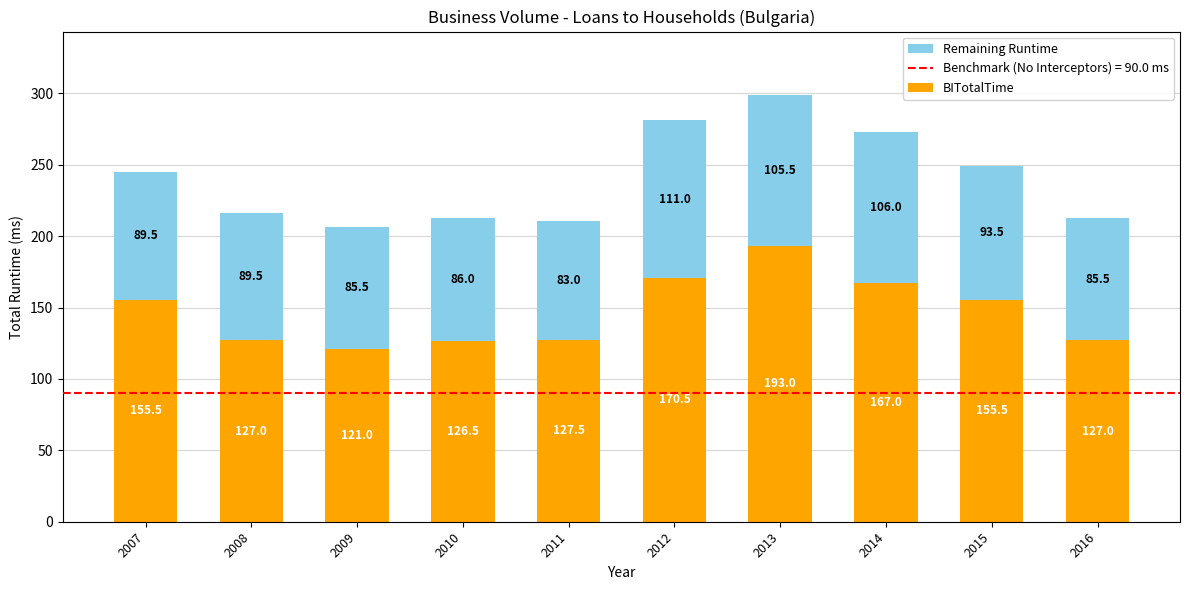

What value does the BITotalTime series have at 2013?

193.0